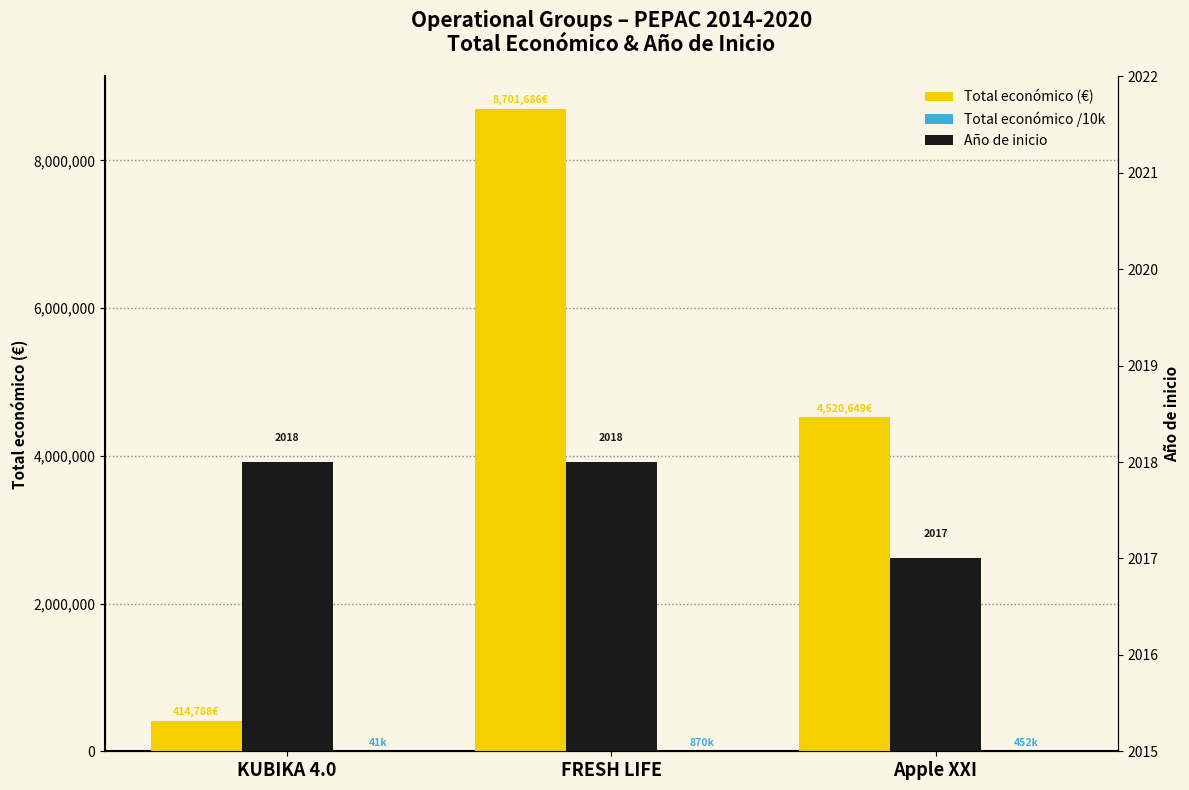

Between KUBIKA 4.0 and Apple XXI, which series saw the biggest shift?

Total económico (€)